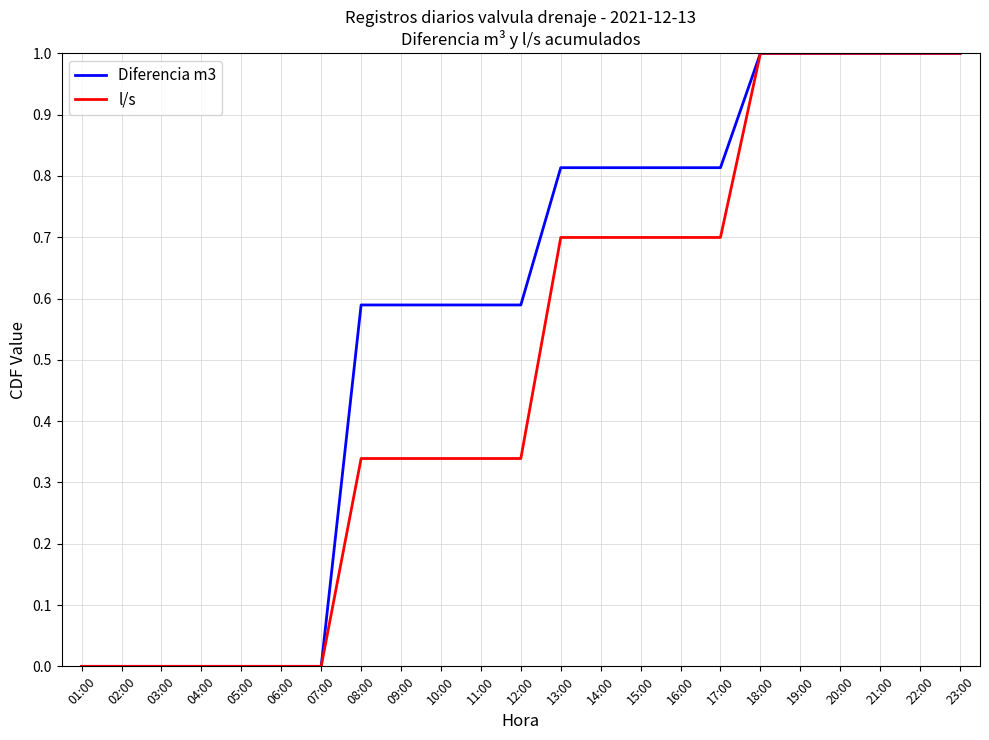

Is it true that Diferencia m3 equals -0.6 at 06:00?

False